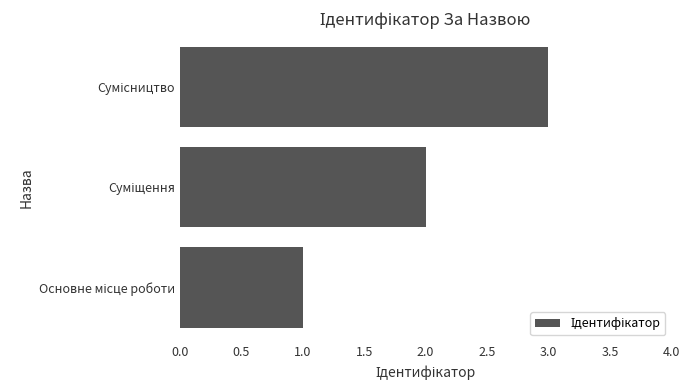

What is the maximum value shown in the chart?

3